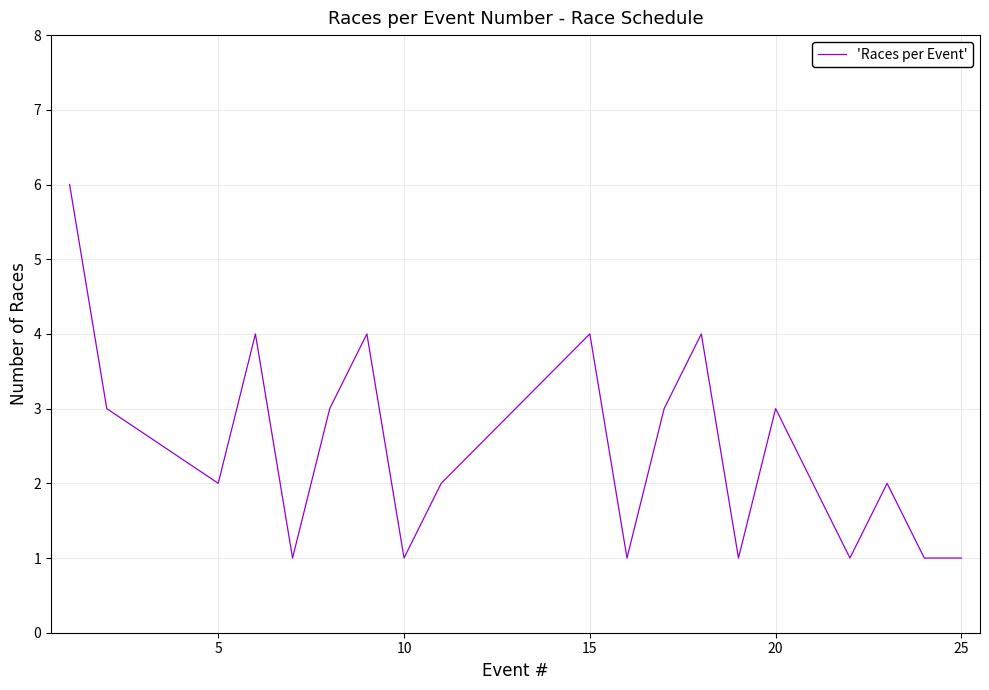

What is the minimum value shown in the chart?

1